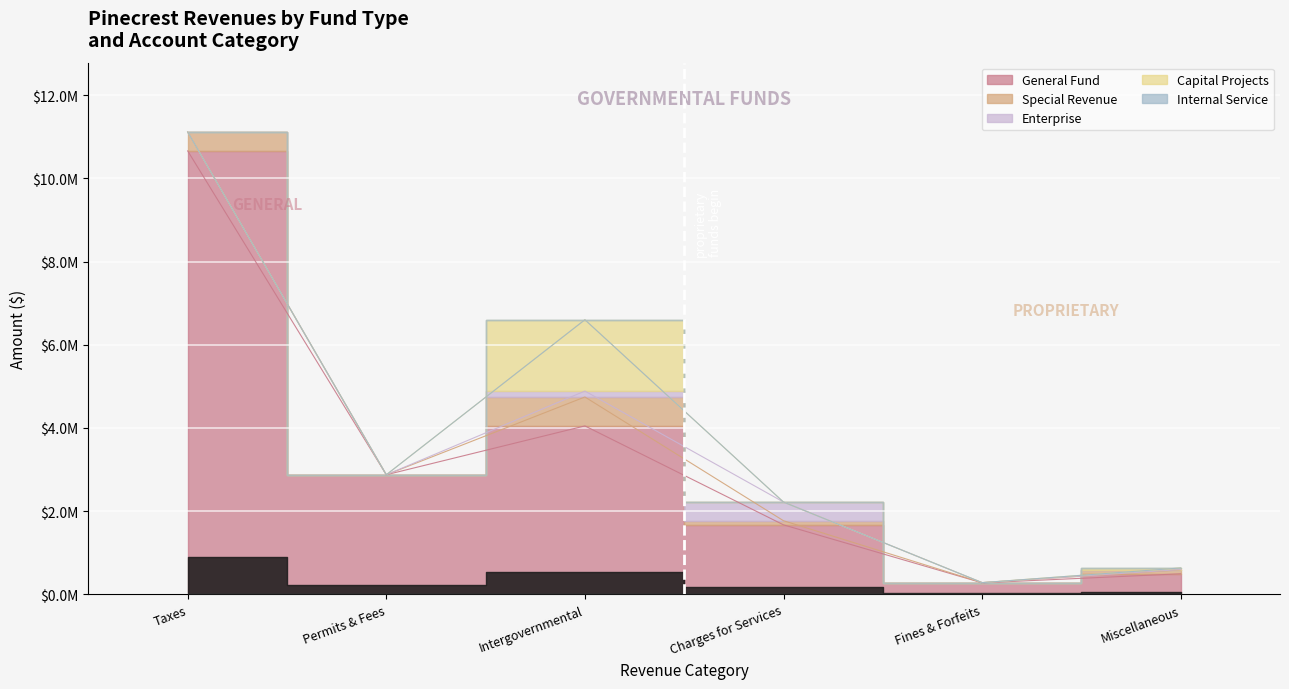

Reading left to right, extract all data points from this chart.

General: 10658240	2874719	4048790	1670964	277418	494646
Special Revenue: 454169	0	695300	98710	4573	94298
Enterprise: 0	0	142674	449041	0	7410
Capital Projects: 0	0	1713657	0	0	38272
Internal Service: 0	0	0	0	0	0